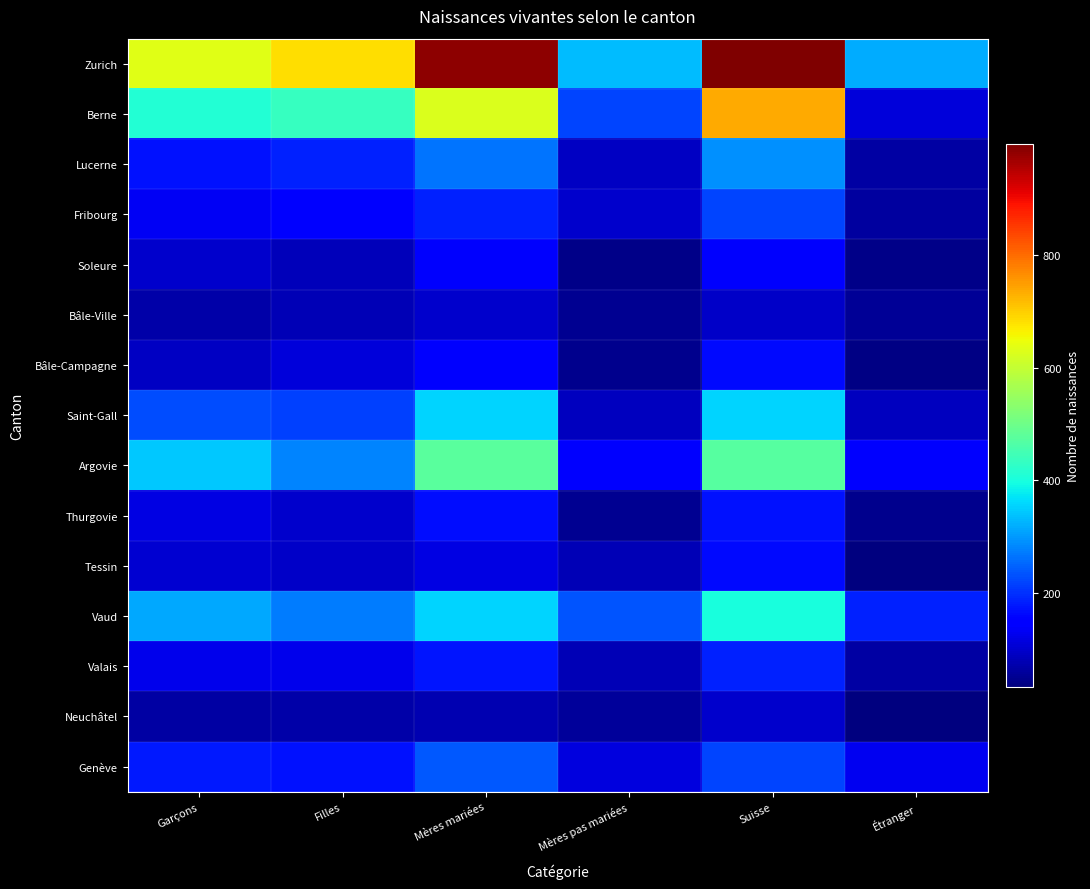

What is the total value across all series at Mères pas mariées?

1743